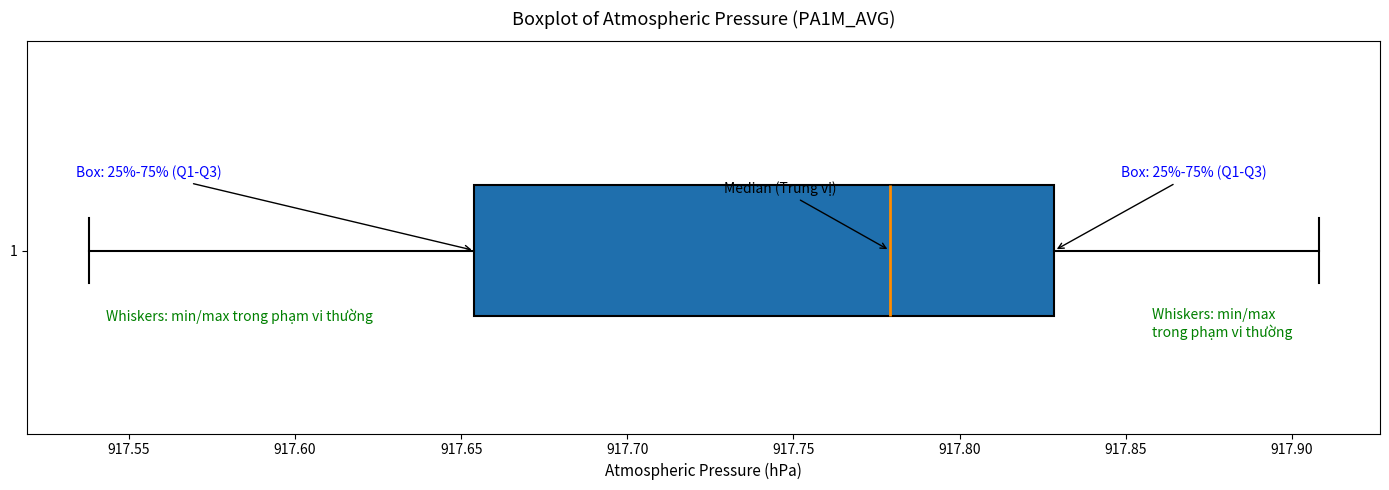

Where is the left edge of the box at y = 1 on the x-axis? The values are not printed on the chart, so give them approximately, as read against the axis.

917.655